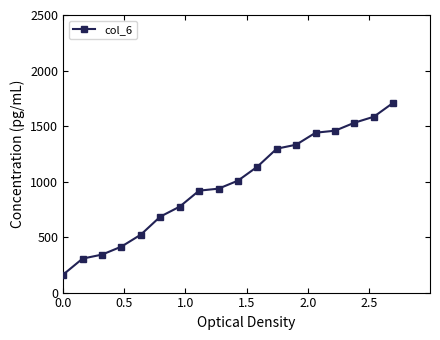

What is the value of the 5th point from the left?

522